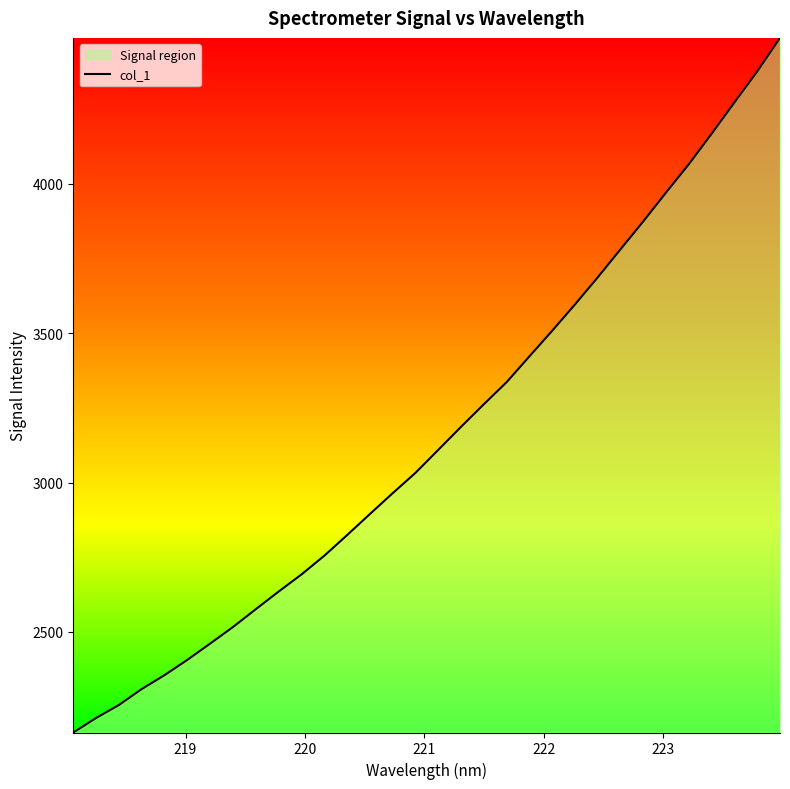

What is the difference between the second highest and minimum values?

2213.1